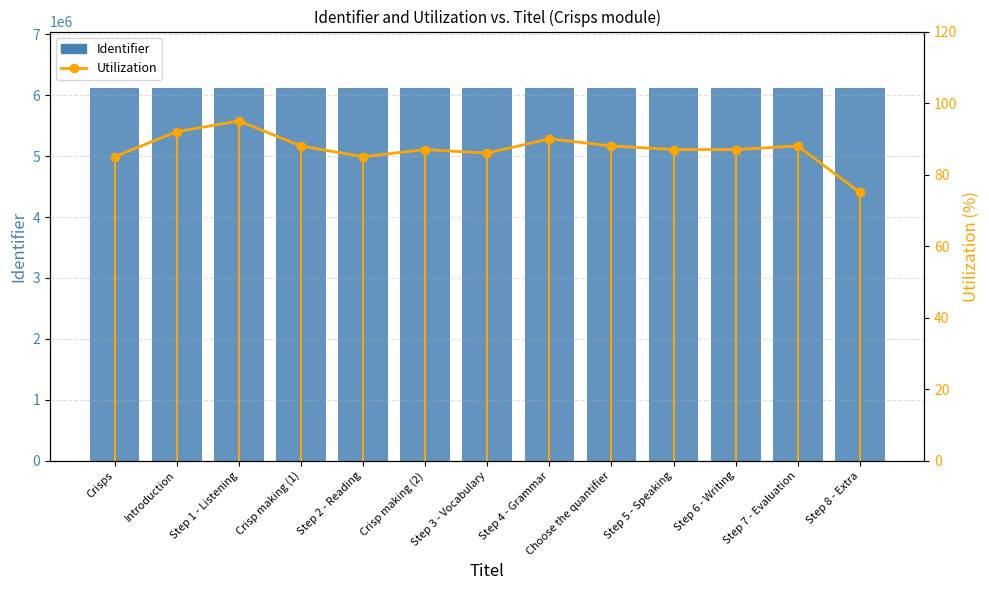

How many groups of bars are there?

13